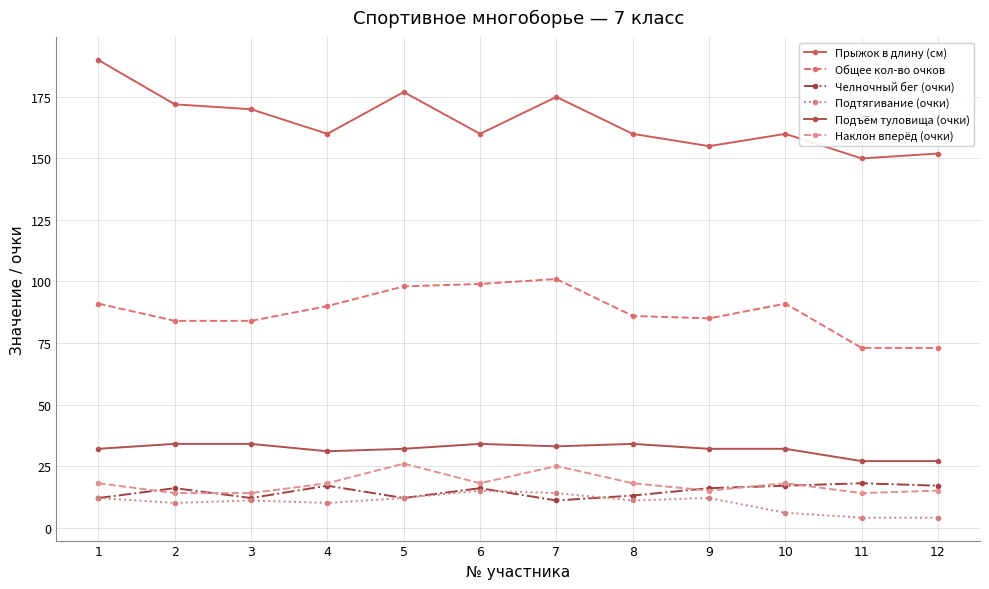

True or false: Наклон вперёд (очки) and Подтягивание (очки) cross at least once.

False